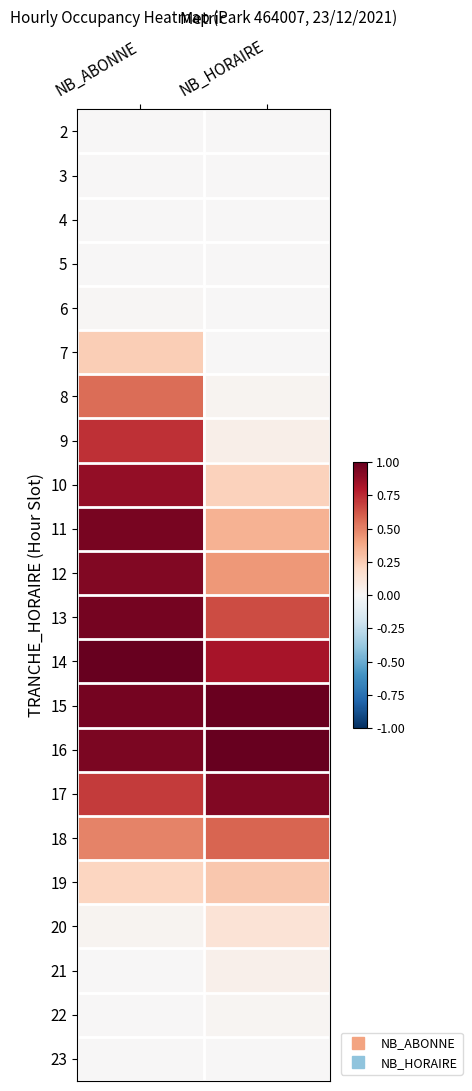

At which category is the sum across all series the highest?

NB_ABONNE